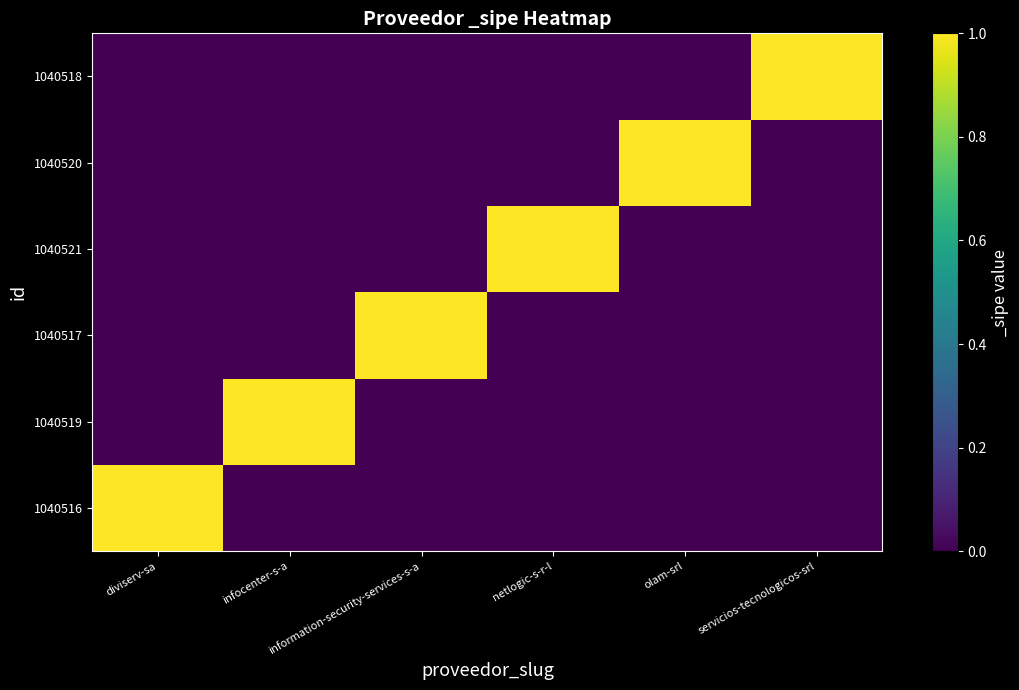

At which category does the chart reach its minimum across all series?

infocenter-s-a